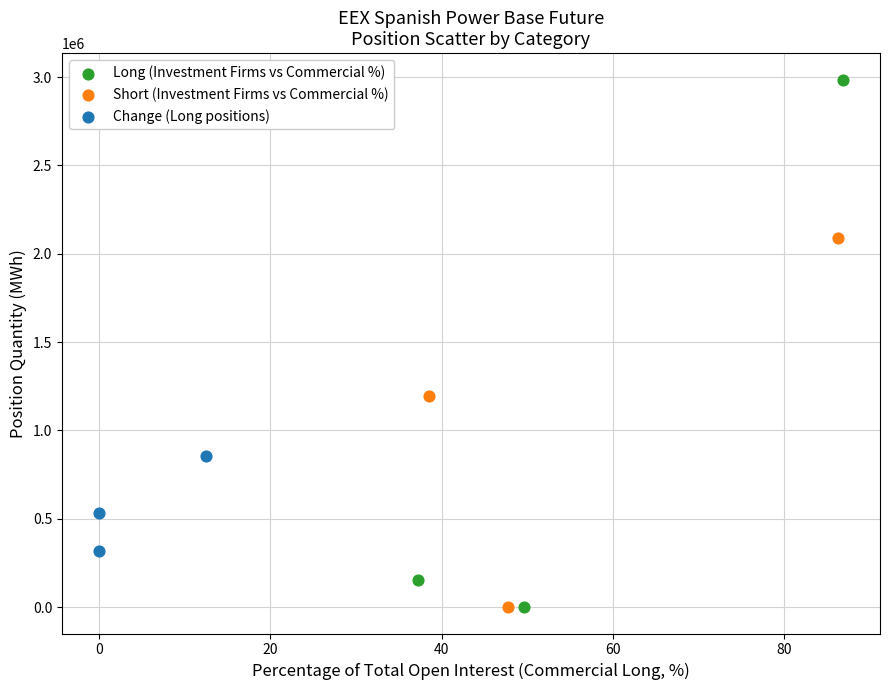

Which series has the widest spread of Y values?

Long (Investment Firms vs Commercial %)